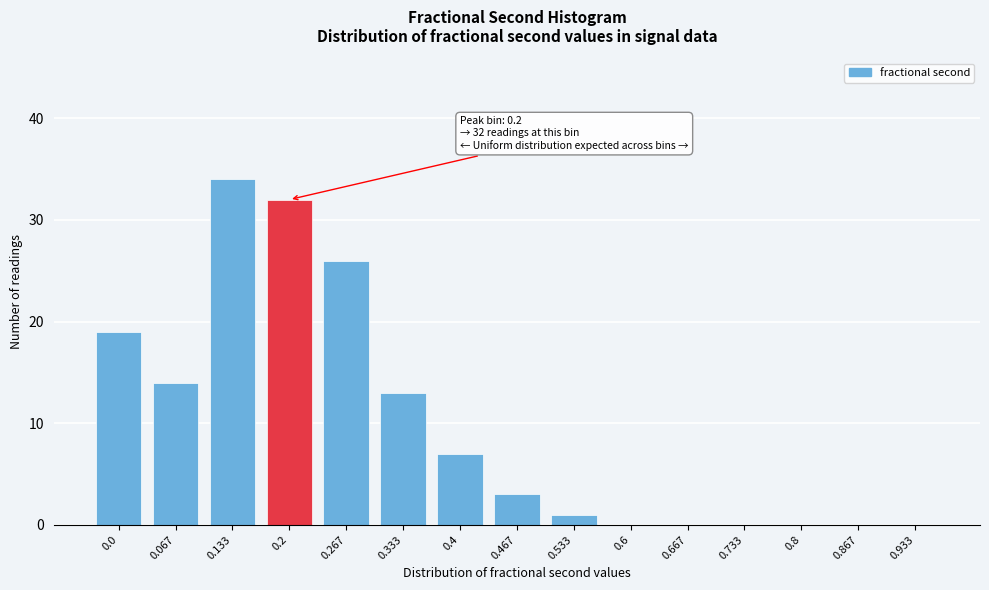

Reading right to left, what are all the values shown in this chart?

0.933=0	0.867=0	0.8=0	0.733=0	0.667=0	0.6=0	0.533=1	0.467=3	0.4=7	0.333=13	0.267=26	0.2=32	0.133=34	0.067=14	0.0=19